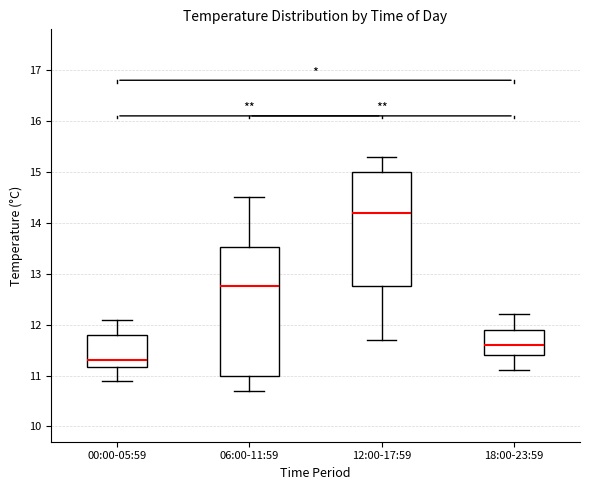

Where is the lower edge of the box for 18:00-23:59 on the y-axis? The values are not printed on the chart, so give them approximately, as read against the axis.

11.4